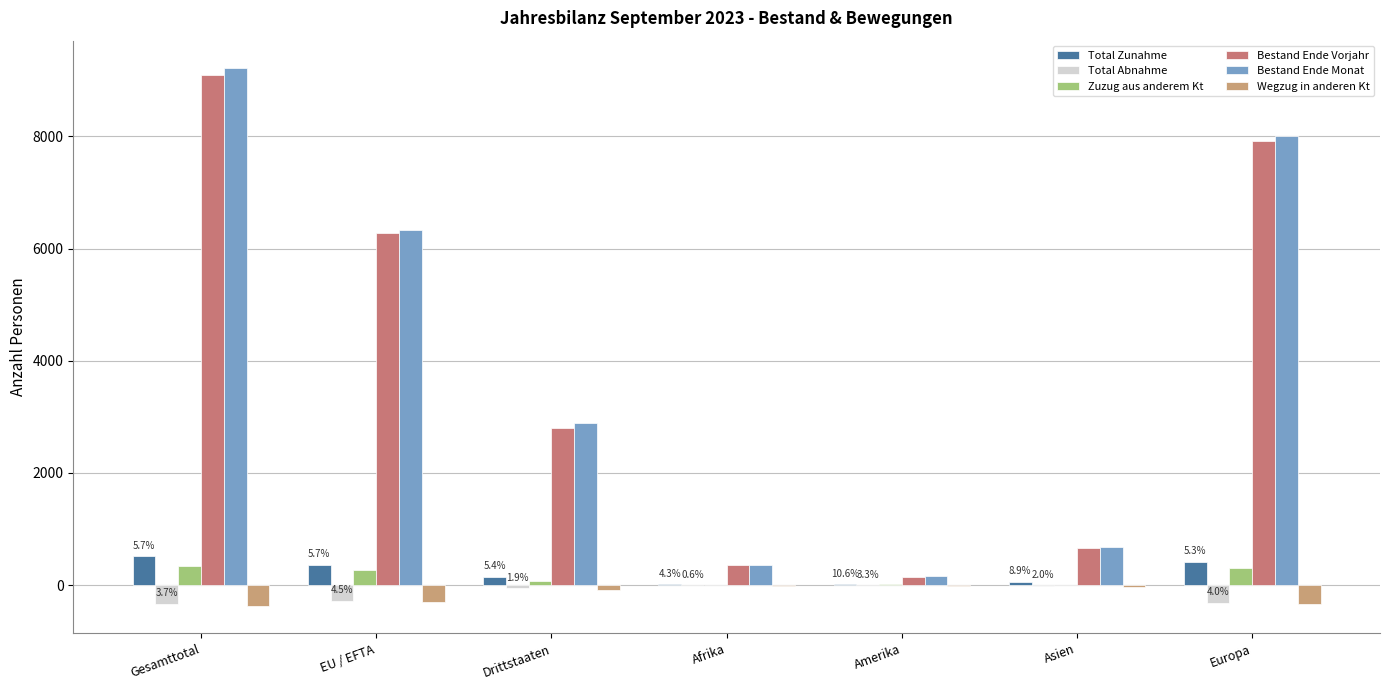

Is it true that Bestand Ende Monat equals 360 at Afrika?

True